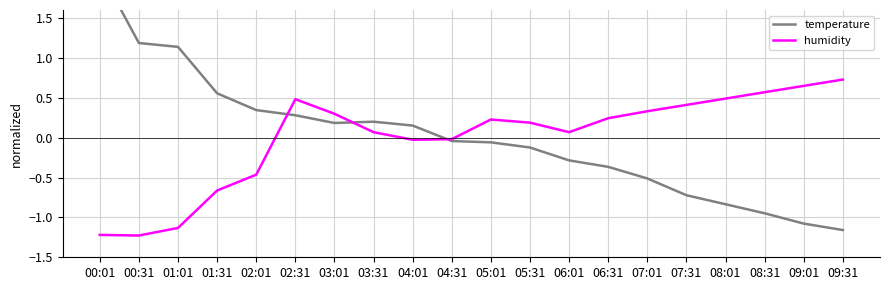

What is the label of the 3rd point from the right?

08:31